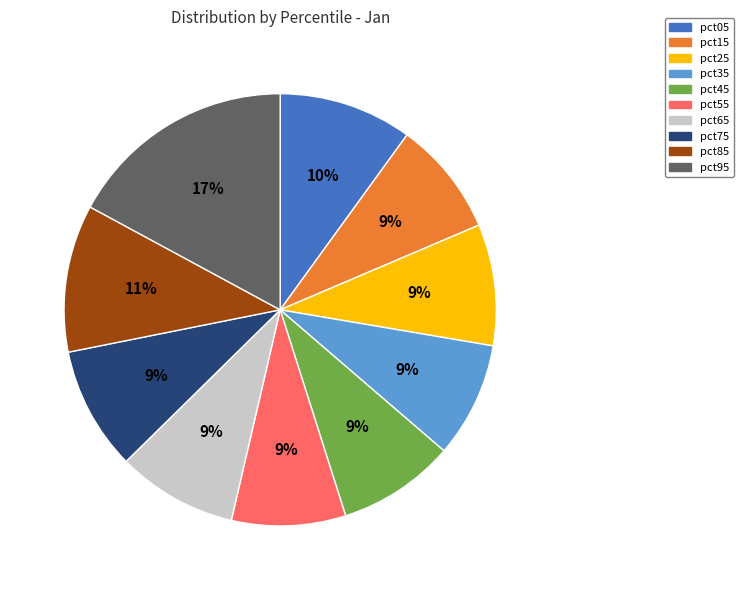

How many segments does this pie chart have?

10